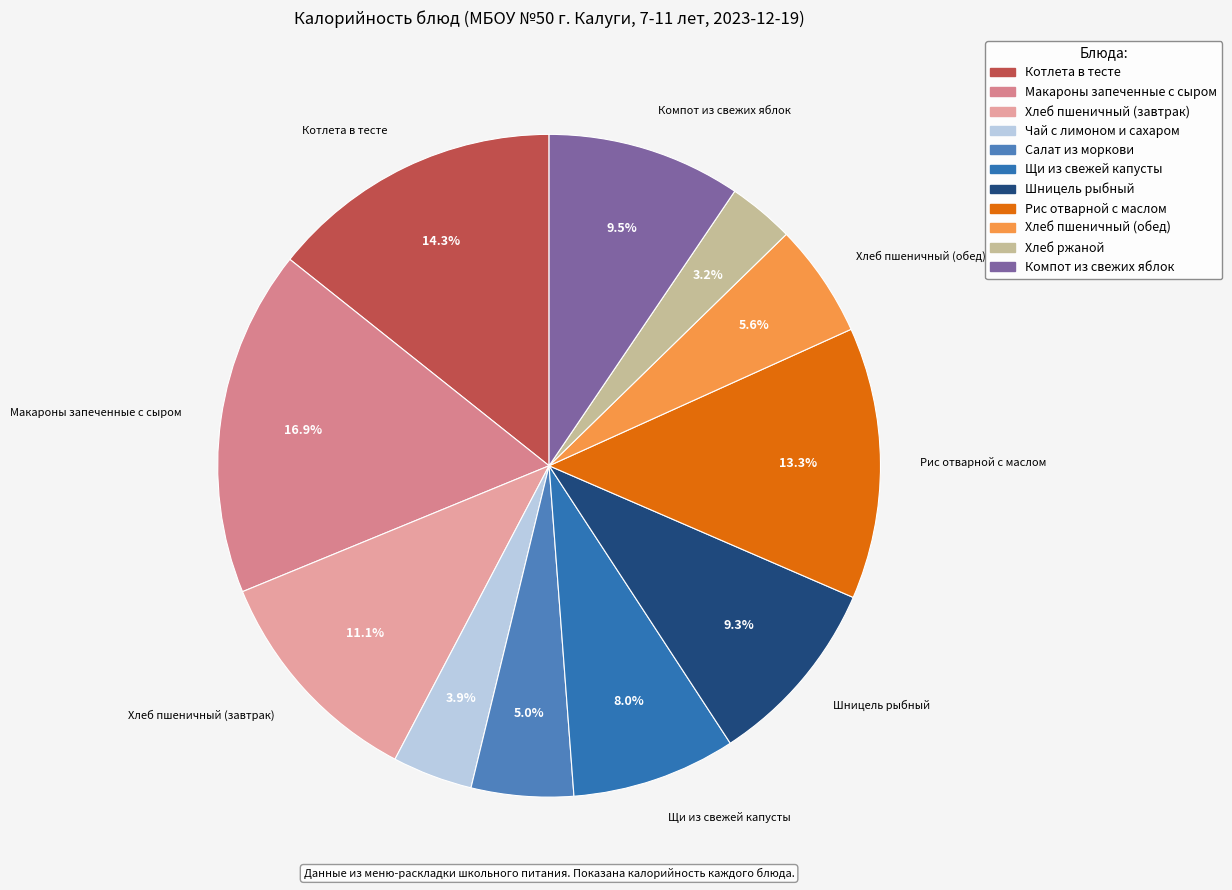

To the nearest percent, what portion does Щи из свежей капусты represent?

8%